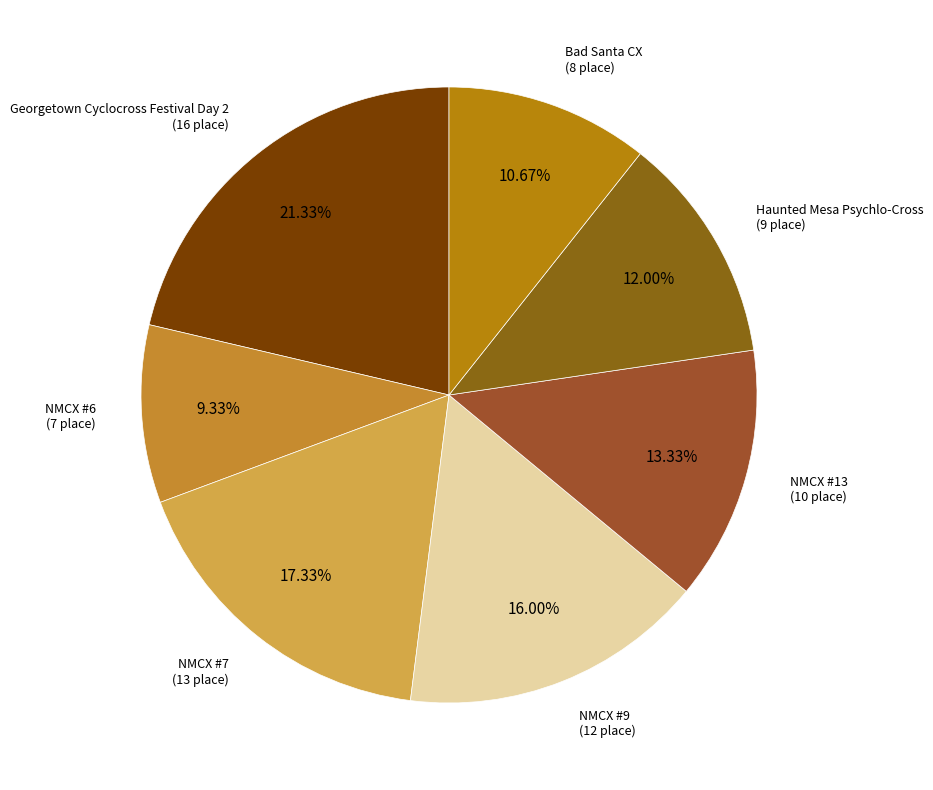

Which slice is the smallest?

NMCX #6